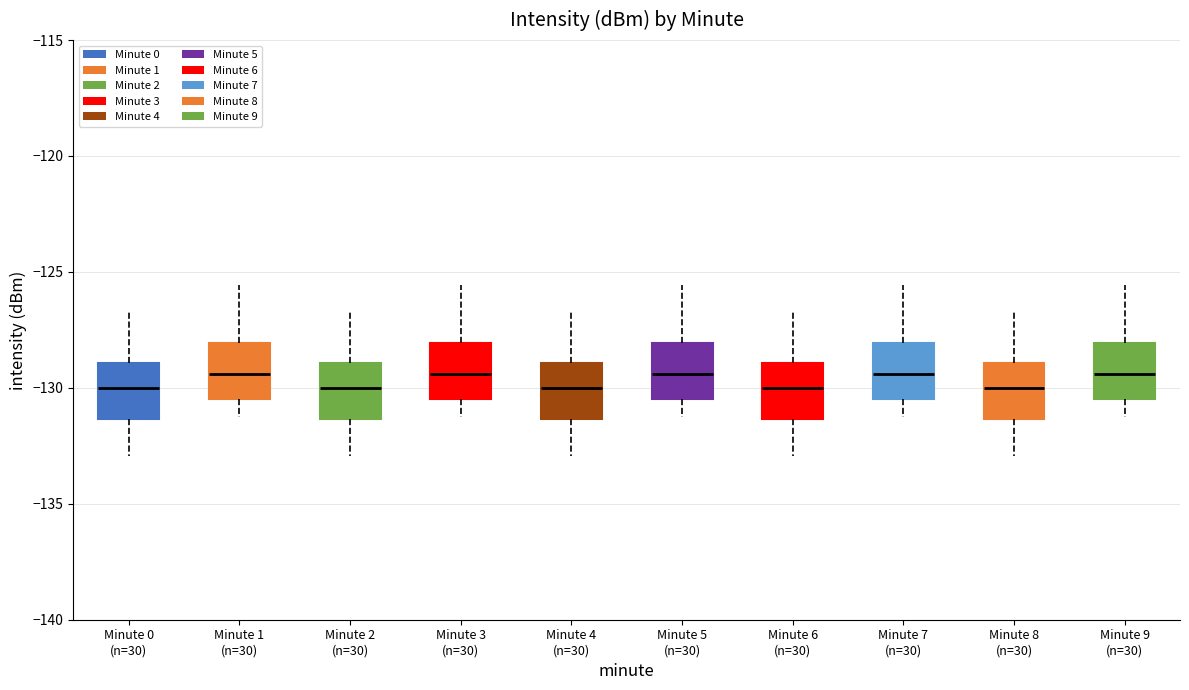

Reading left to right, read every box against the y-axis: the position of its median line, the range the box covers, and the ends of its whiskers. The values are not printed on the chart, so give them approximately, as read against the axis.

Minute 0 (n=30): median -130.0, box -131.5 to -129.0, whiskers -133.0 to -126.5
Minute 1 (n=30): median -129.5, box -130.5 to -128.0, whiskers -131.0 to -125.5
Minute 2 (n=30): median -130.0, box -131.5 to -129.0, whiskers -133.0 to -126.5
Minute 3 (n=30): median -129.5, box -130.5 to -128.0, whiskers -131.0 to -125.5
Minute 4 (n=30): median -130.0, box -131.5 to -129.0, whiskers -133.0 to -126.5
Minute 5 (n=30): median -129.5, box -130.5 to -128.0, whiskers -131.0 to -125.5
Minute 6 (n=30): median -130.0, box -131.5 to -129.0, whiskers -133.0 to -126.5
Minute 7 (n=30): median -129.5, box -130.5 to -128.0, whiskers -131.0 to -125.5
Minute 8 (n=30): median -130.0, box -131.5 to -129.0, whiskers -133.0 to -126.5
Minute 9 (n=30): median -129.5, box -130.5 to -128.0, whiskers -131.0 to -125.5